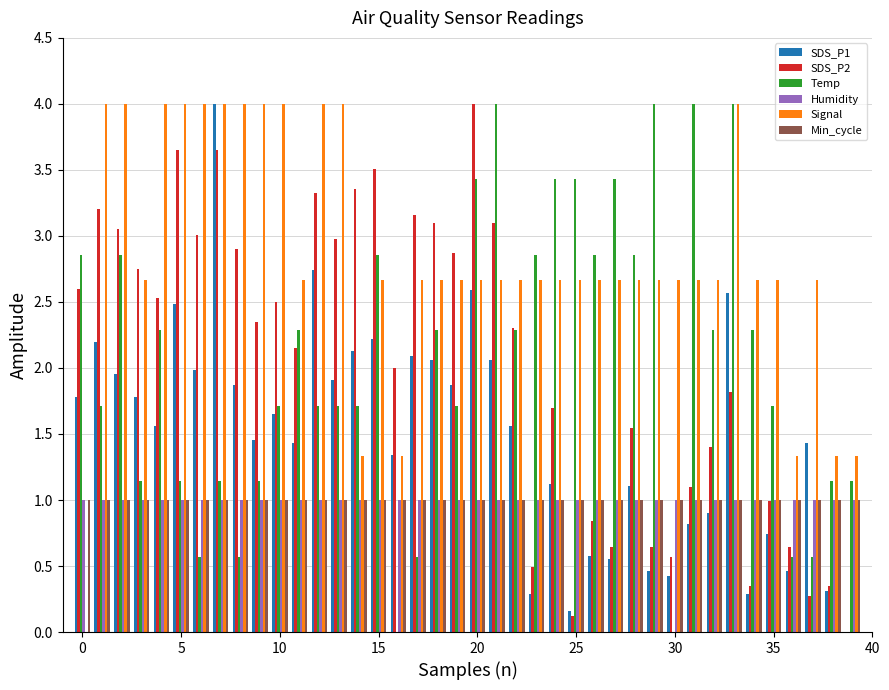

What is the sum of all Temp values?

82.3